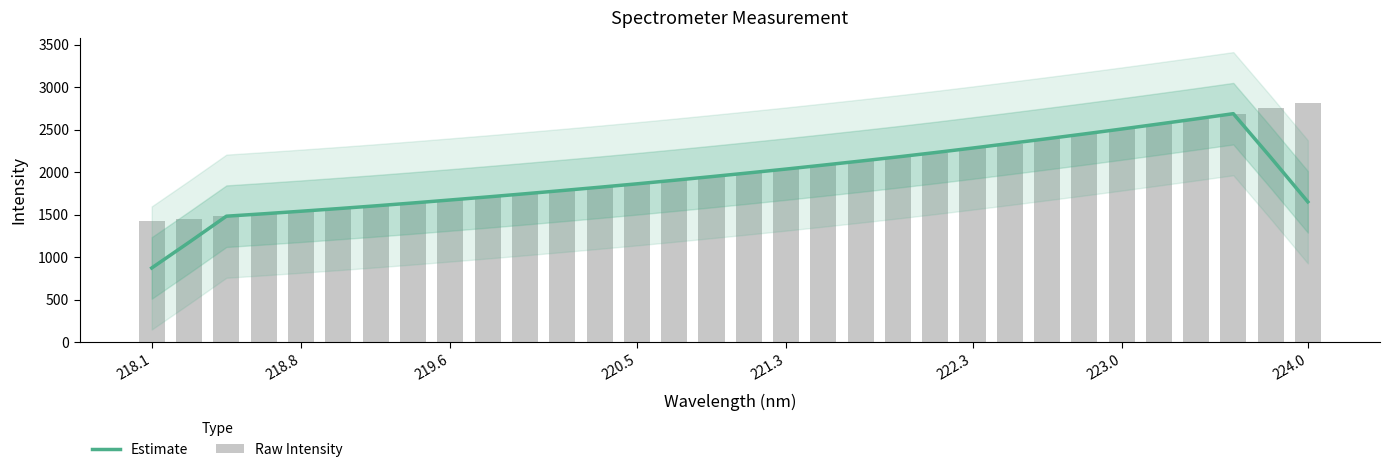

The Estimate series shows 2506.2 at 223.0. True or false?

True